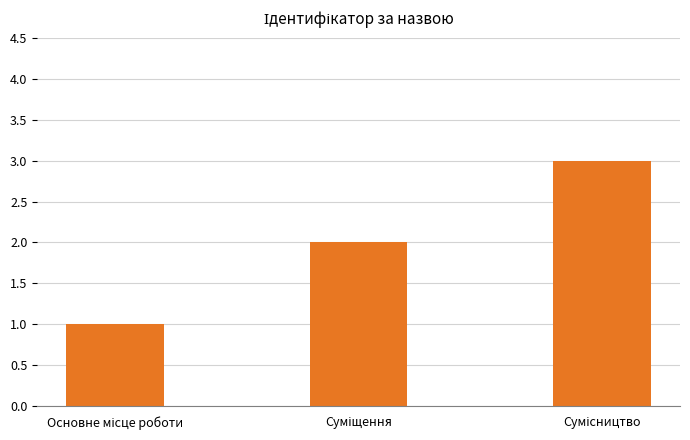

What is the average value?

2